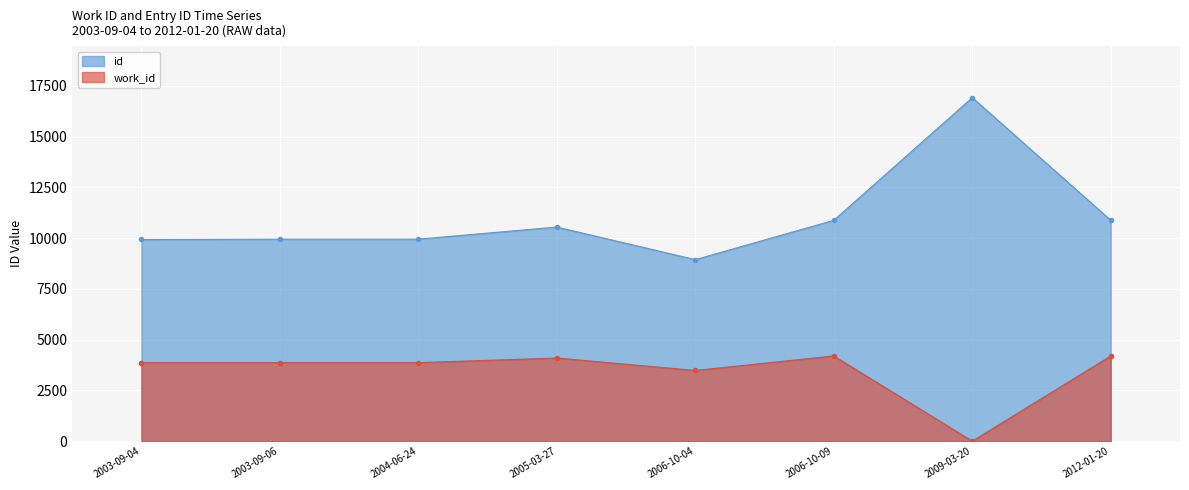

At which category does the chart reach its minimum across all series?

2009-03-20